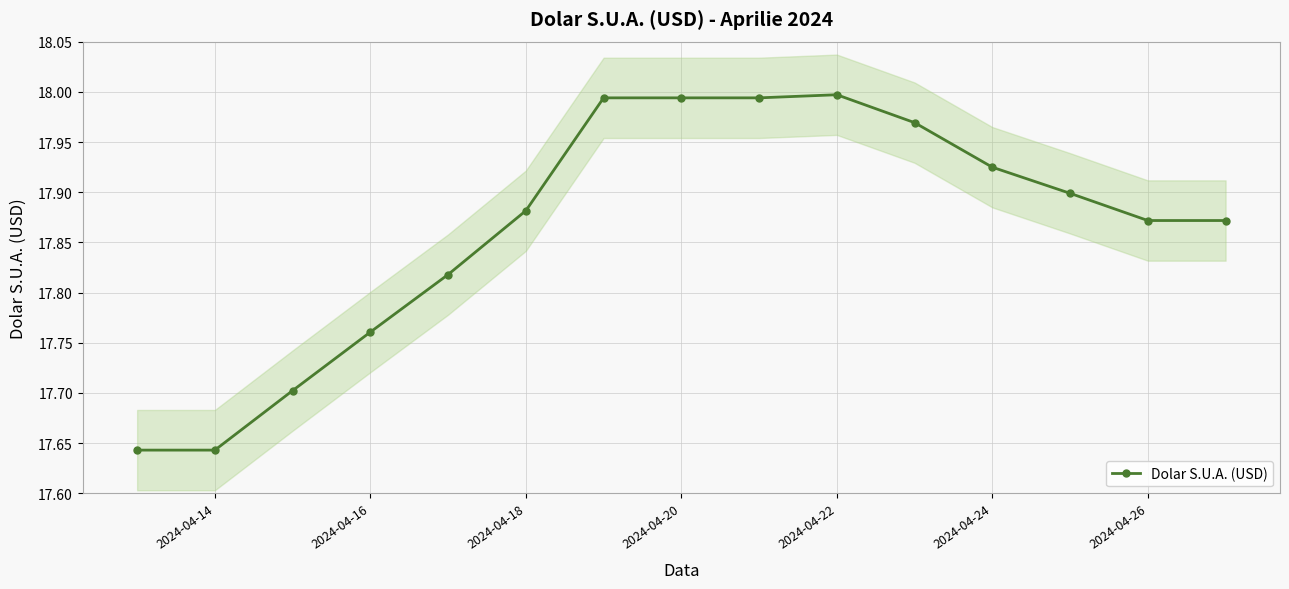

Is it true that Dolar S.U.A. (USD) equals 30.8 at 2024-04-18?

False